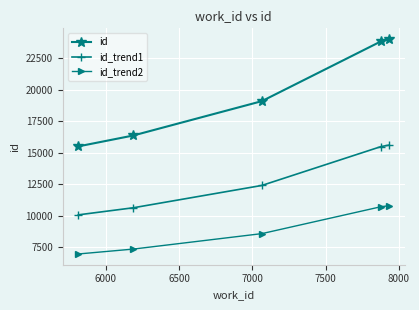

What is the greatest value displayed?

24007.0